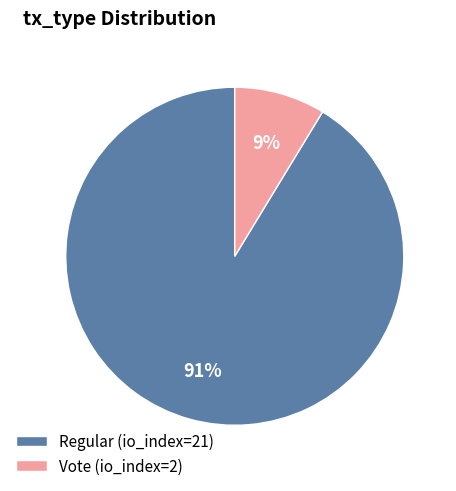

Combined, do Regular (io_index=21) and Vote (io_index=2) account for over 50%?

Yes